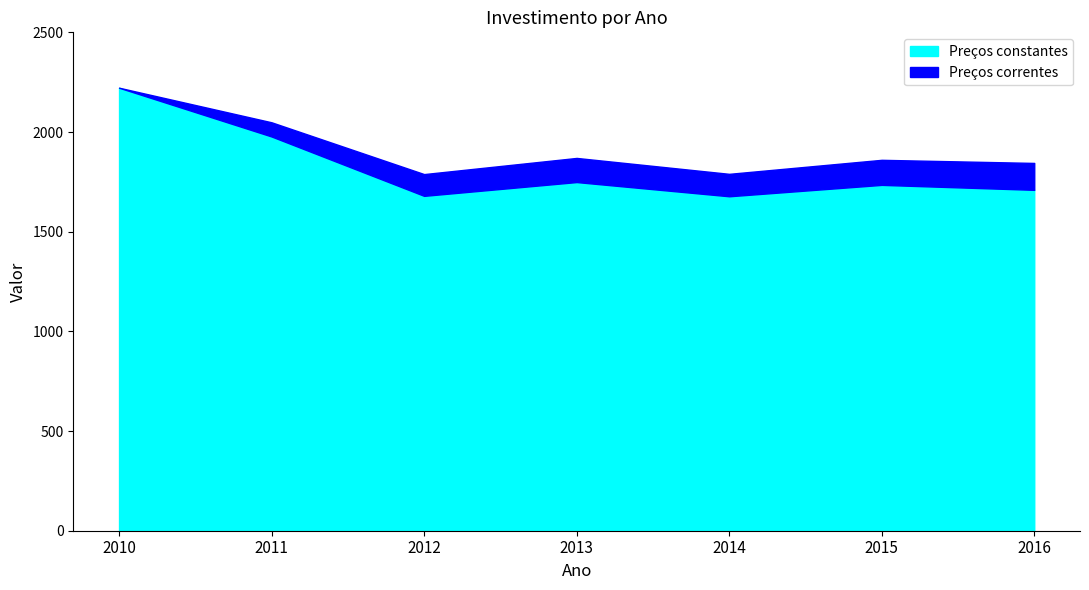

Which series has the largest total across all categories?

Preços correntes